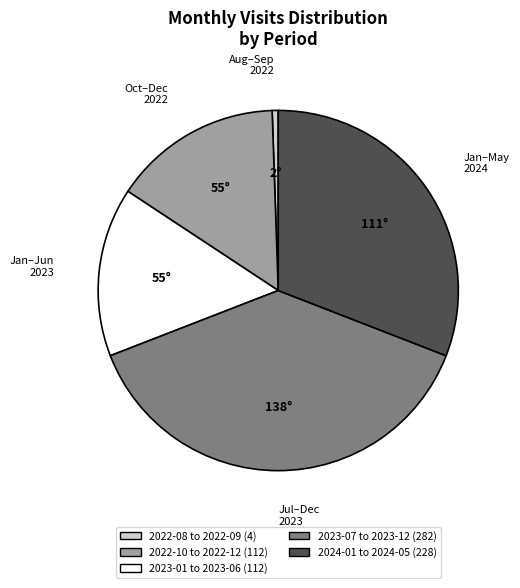

How many slices are in this pie chart?

5